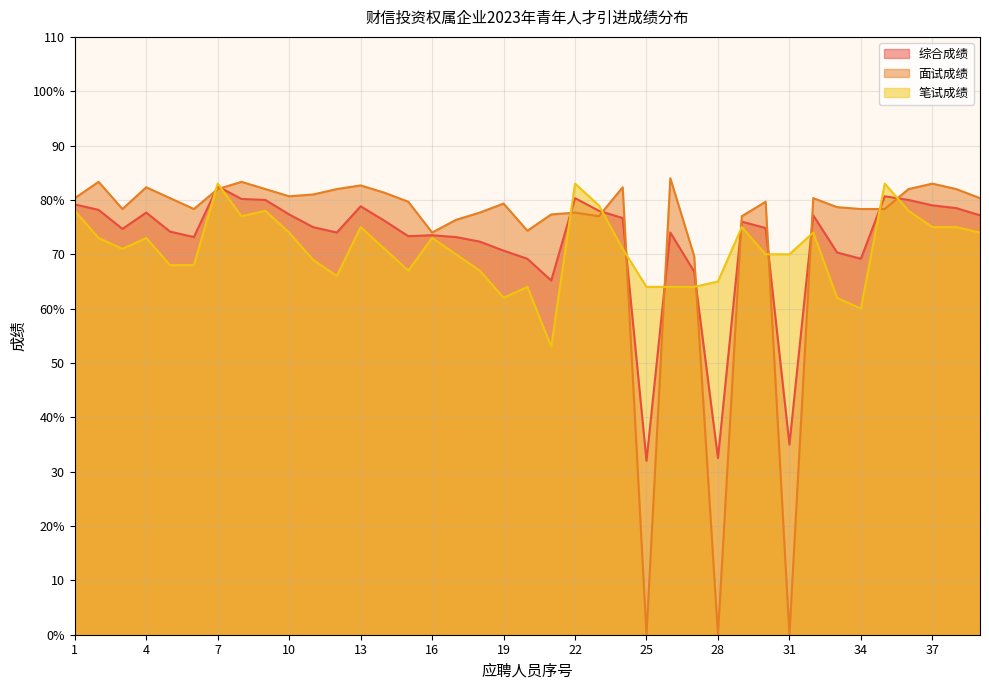

Where is the first local maximum for 综合成绩?

4